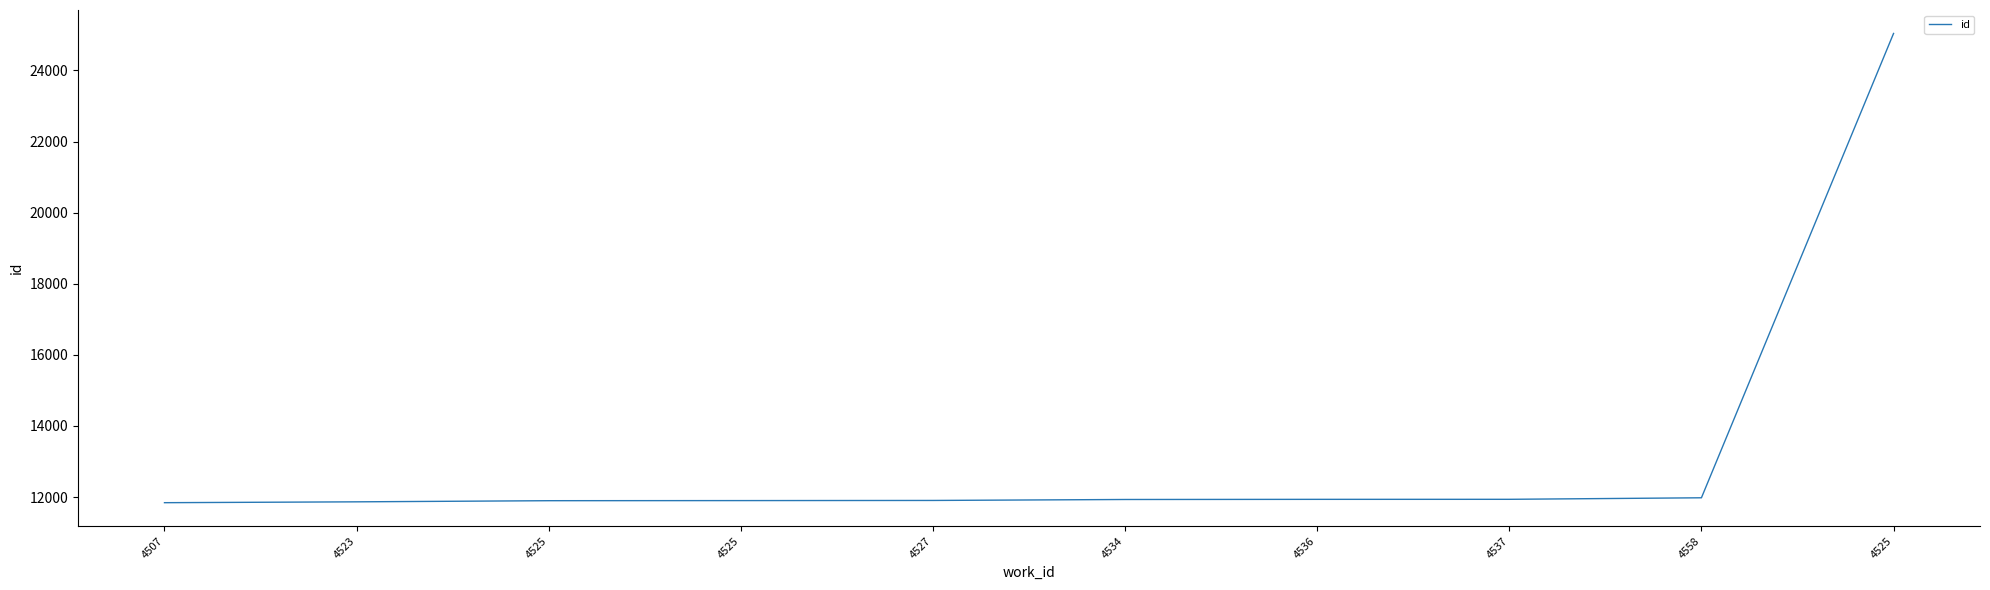

How many lines are shown in the chart?

1